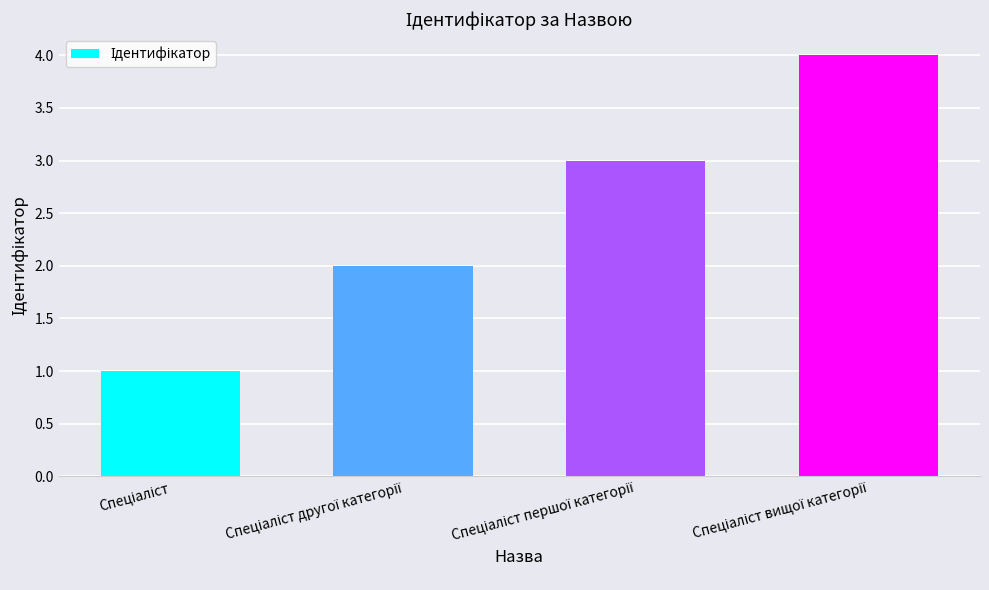

What is the smallest value displayed?

1